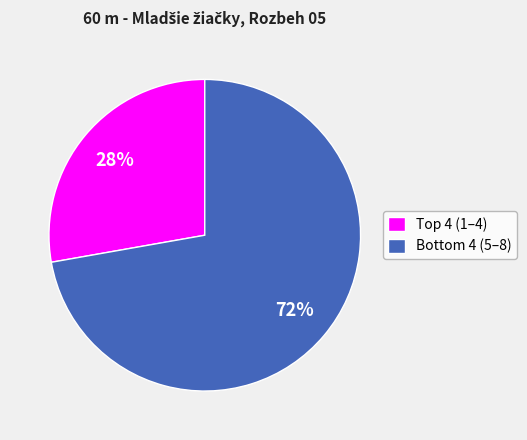

To the nearest percent, what is the average slice percentage?

50%